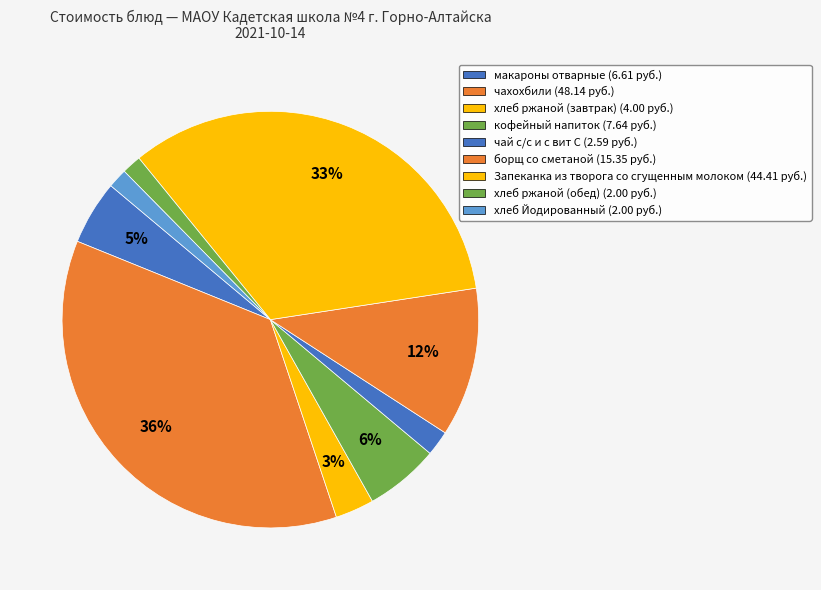

Which slice is the largest?

чахохбили